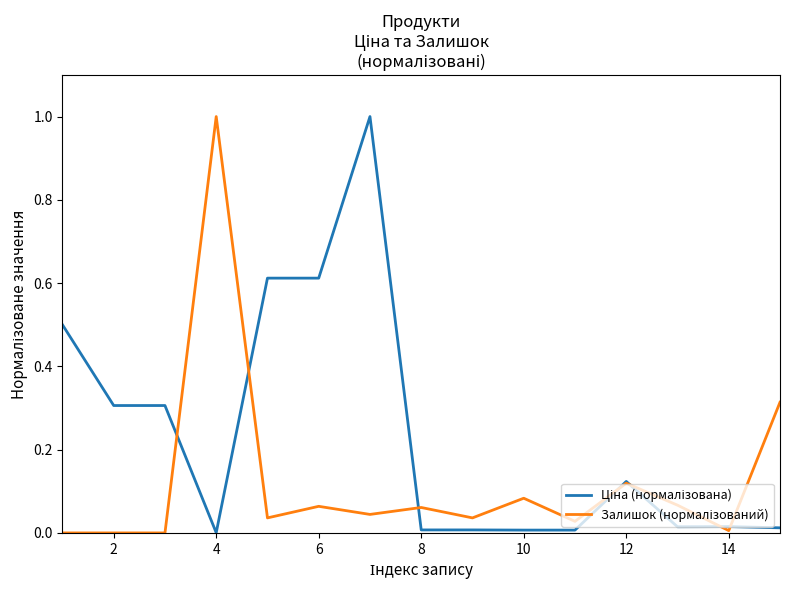

What is the greatest value displayed?

1.0